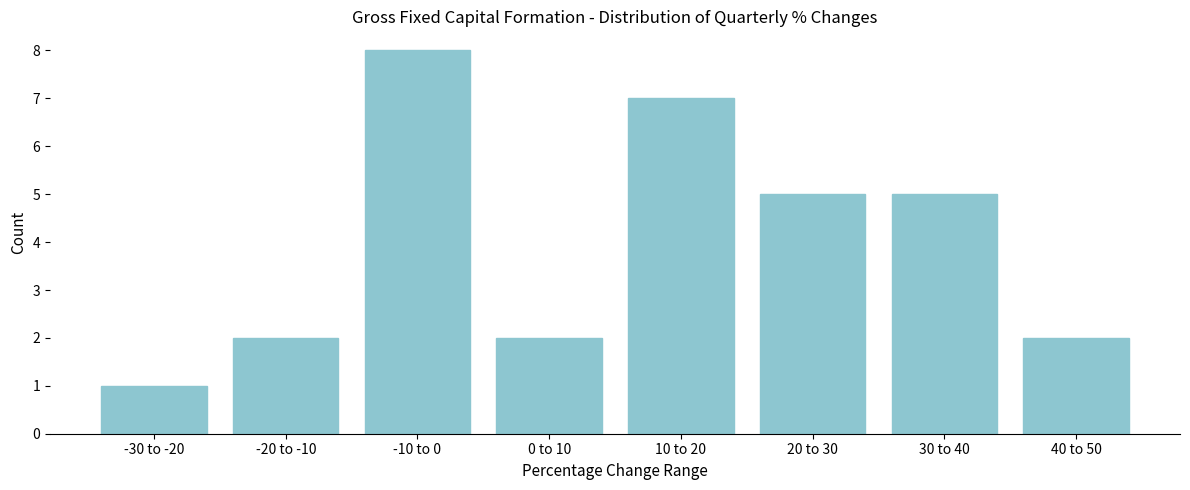

Reading left to right, transcribe all the data shown in this chart.

1	2	8	2	7	5	5	2